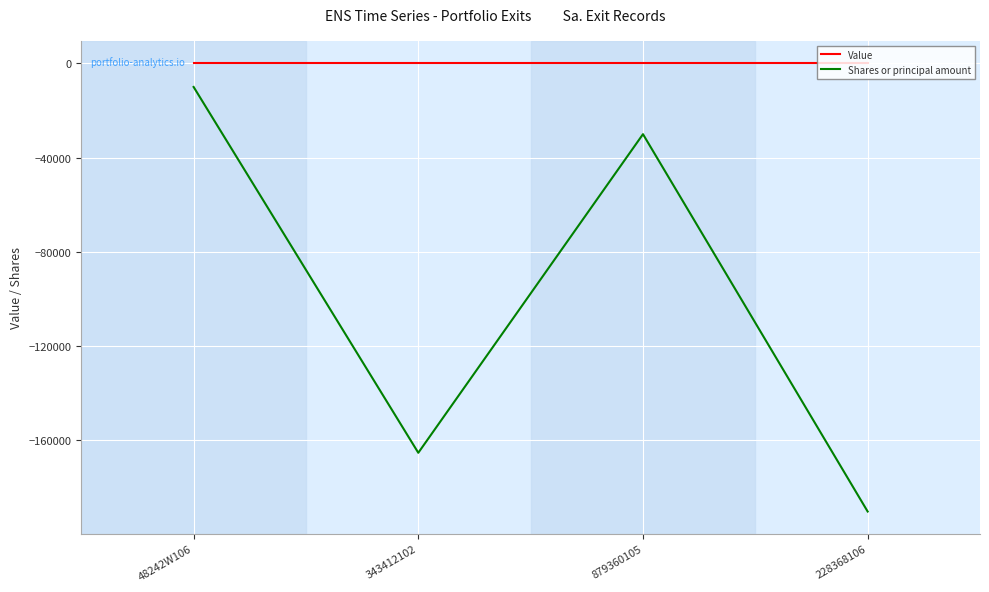

The value of Value at 228368106 is 0. True or false?

True